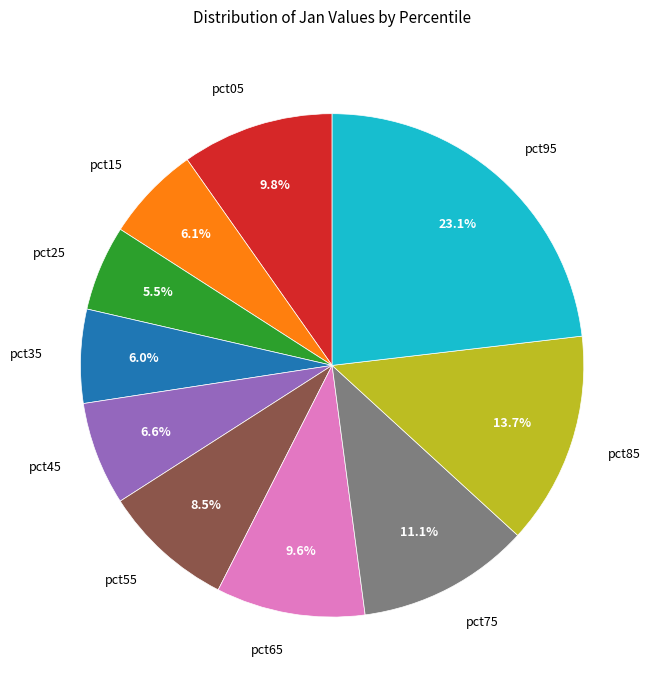

To the nearest percent, what portion does pct75 represent?

11%